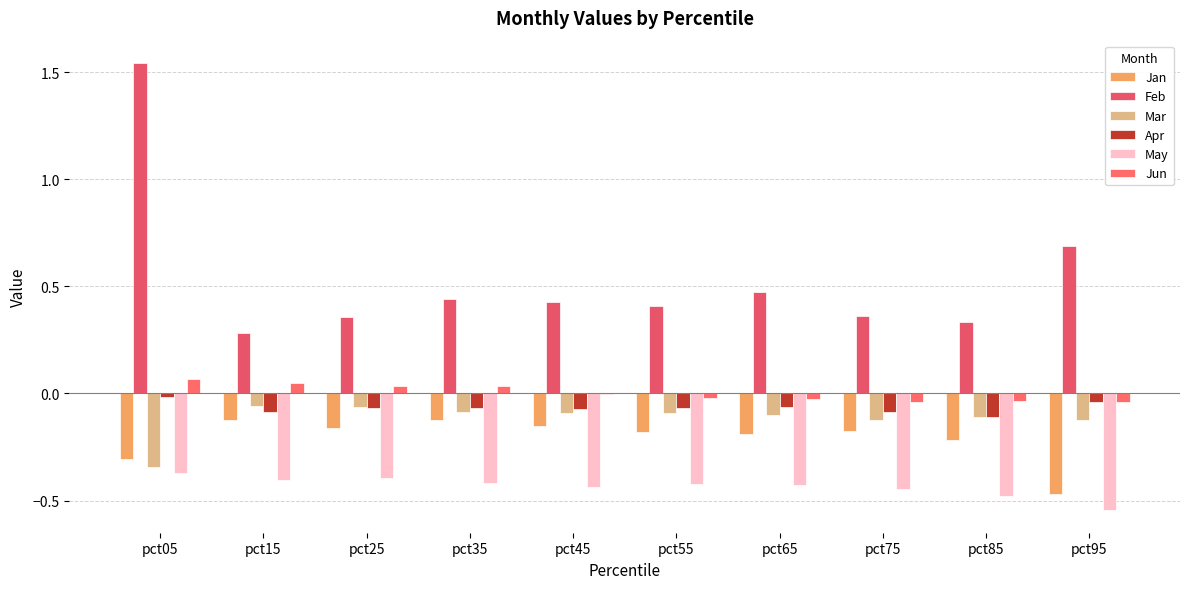

The value of Jan at pct45 is -0.2. True or false?

True